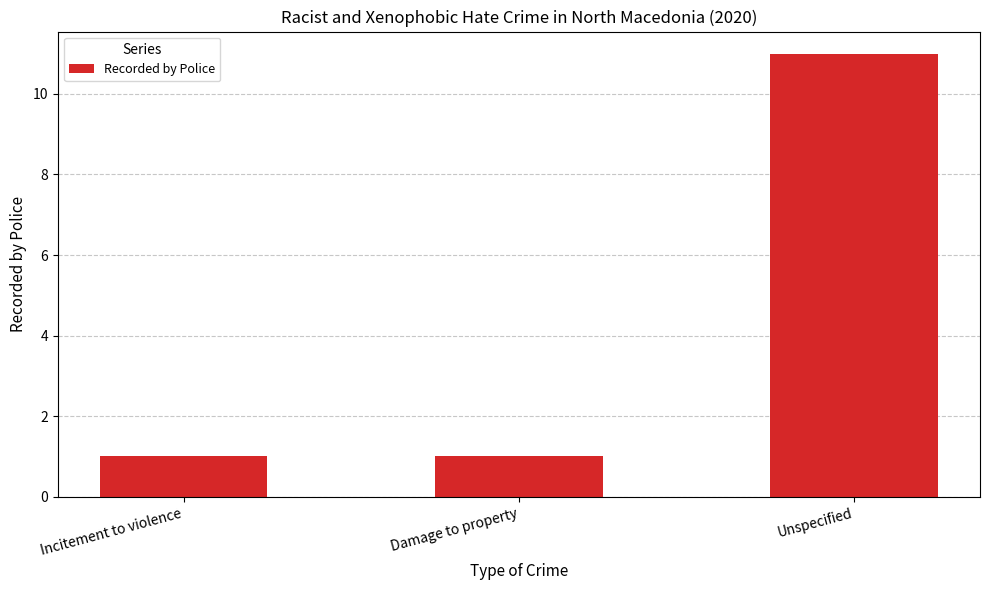

What is the ratio of the value at Incitement to violence to the value at Unspecified?

0.1